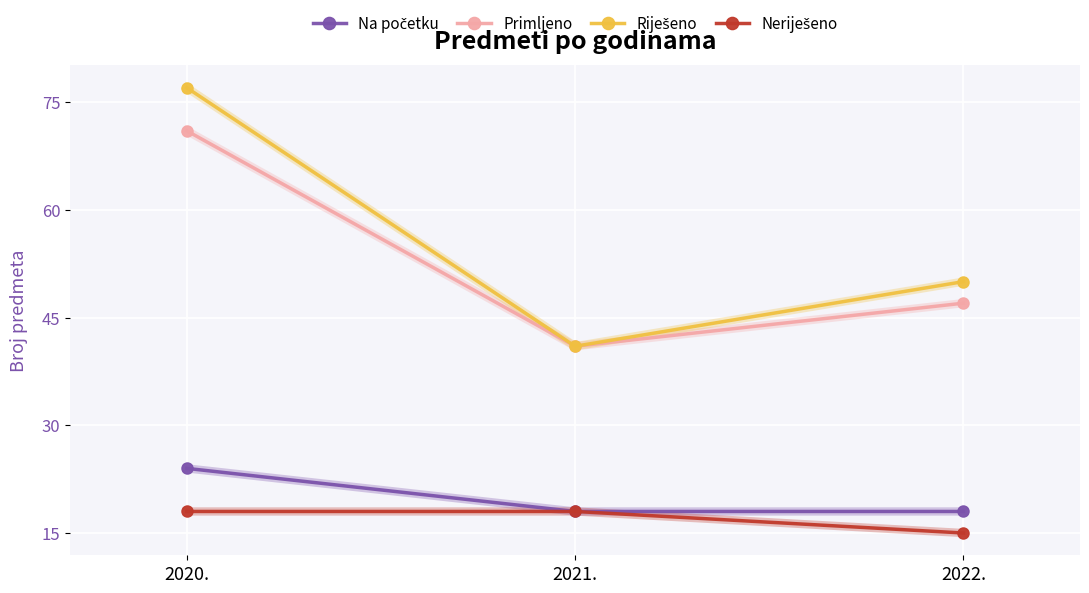

True or false: Primljeno has a value of 41 at 2021..

True